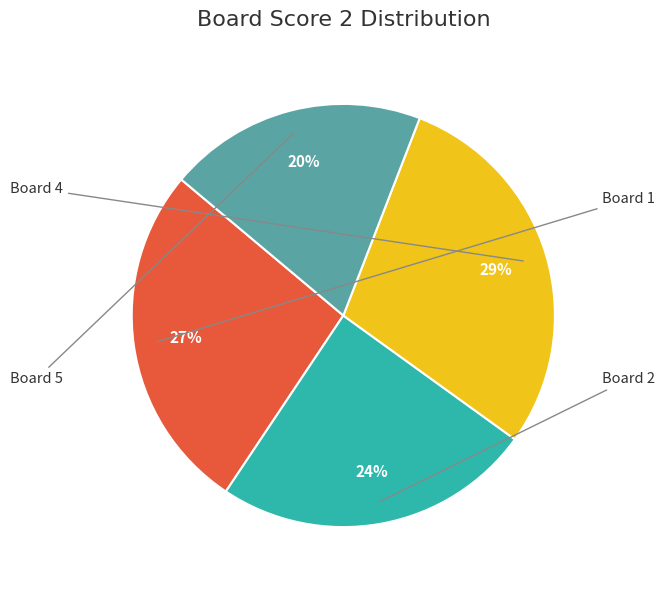

To the nearest percent, what is the average slice percentage?

25%